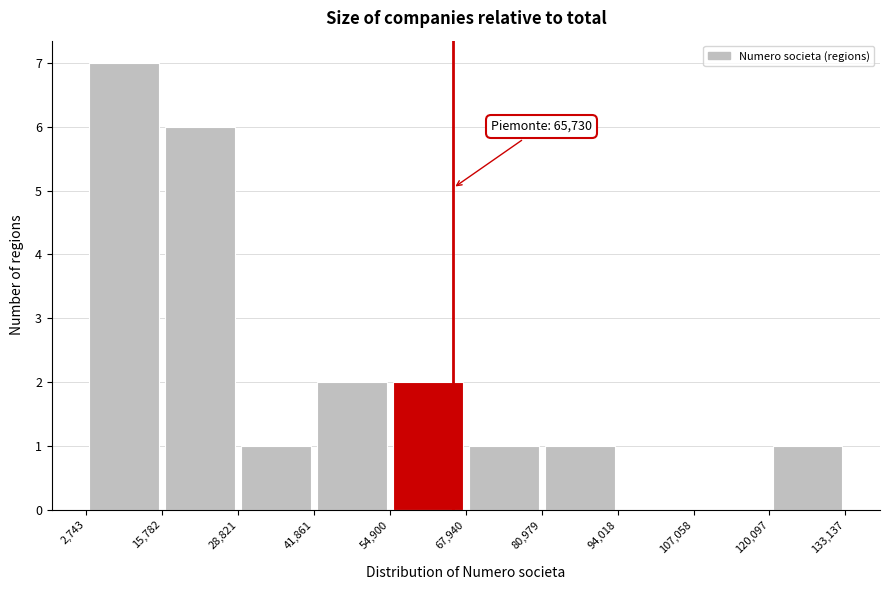

Which range on the x-axis has the tallest bar?

2,743 to 15,782